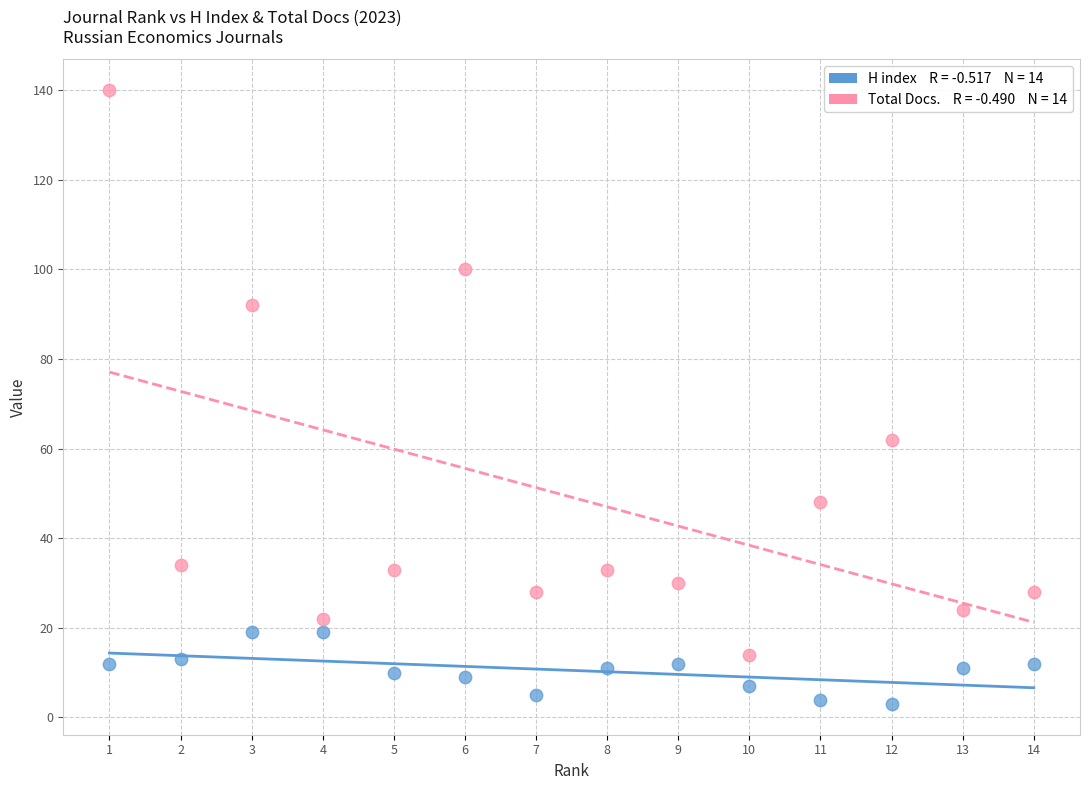

Across all series, what Y value is closest to 71?

62